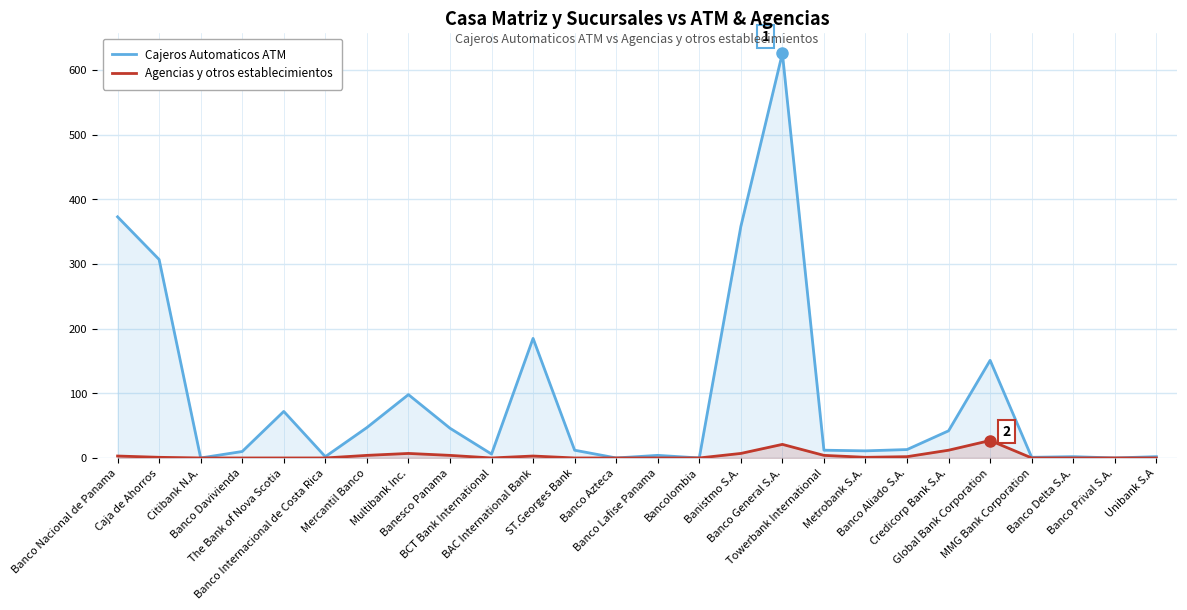

Which series has the largest total across all categories?

Cajeros Automaticos ATM